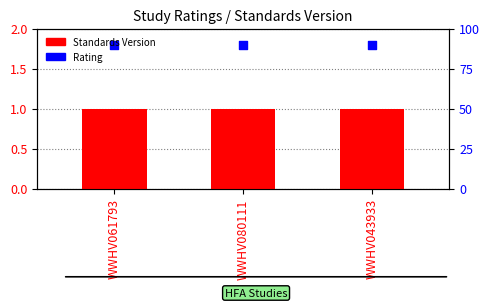

What are all the series names shown in the legend?

Standards Version, Rating